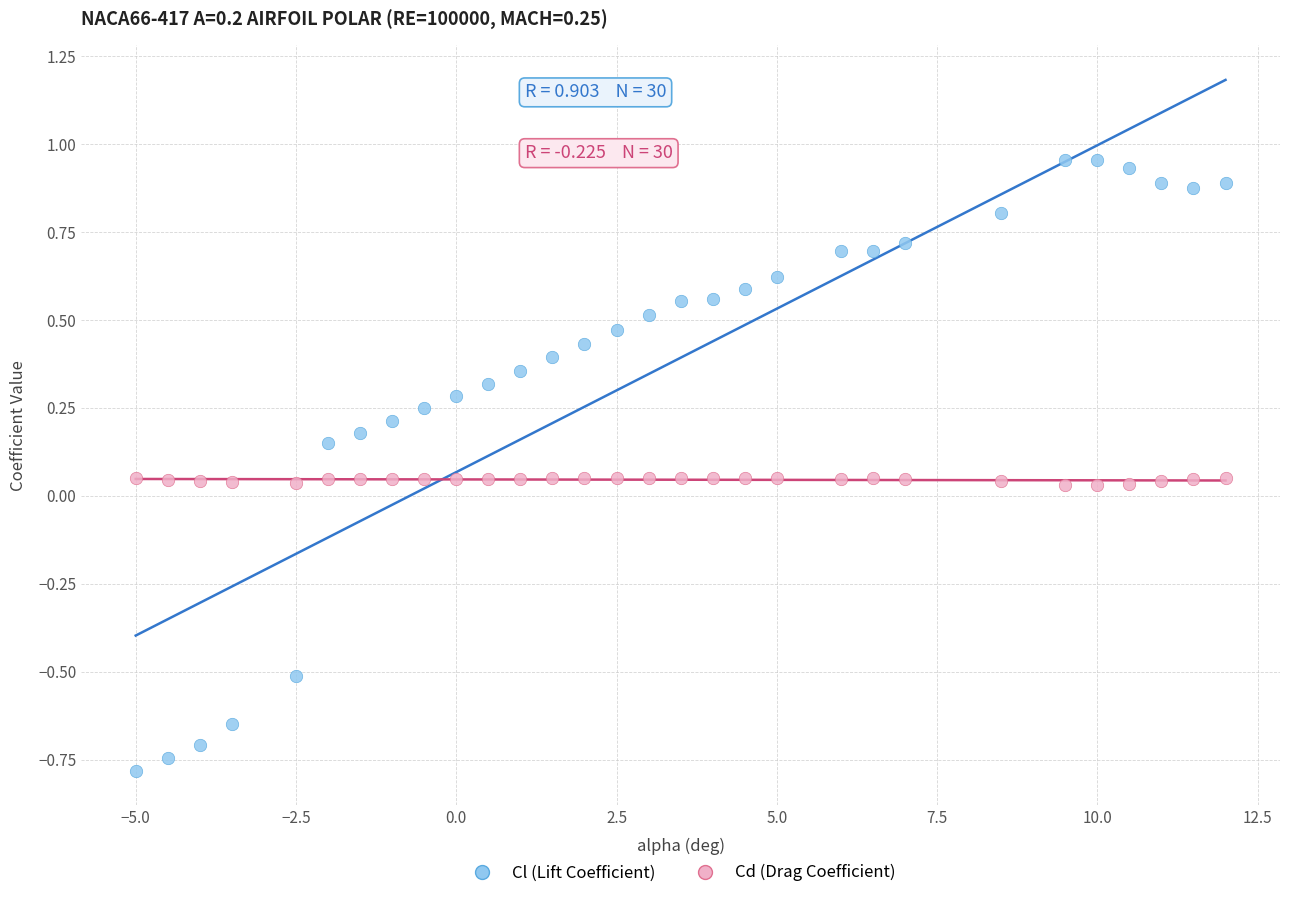

Which series reaches the minimum Y coordinate?

Cl (Lift Coefficient)